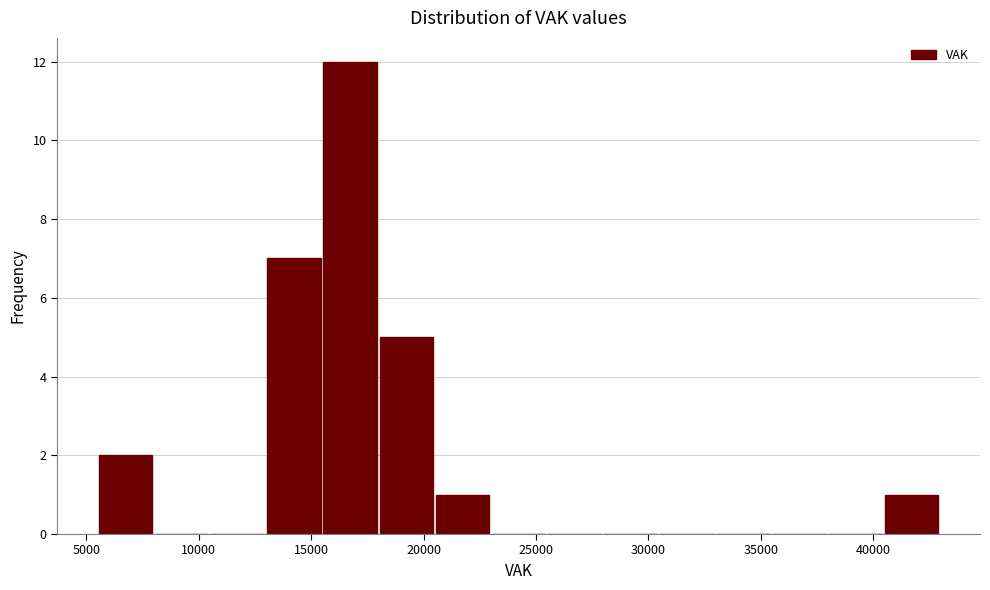

Reading left to right, list every bar in this chart as the range it spans on the x-axis followed by its height. Neither the bar edges nor the heights are printed on the chart, so give them approximately, as read against the axes.

5500 to 8000: 2
8000 to 10500: 0
10500 to 13000: 0
13000 to 15500: 7
15500 to 18000: 12
18000 to 20500: 5
20500 to 23000: 1
23000 to 25500: 0
25500 to 28000: 0
28000 to 30500: 0
30500 to 33000: 0
33000 to 35500: 0
35500 to 38000: 0
38000 to 40500: 0
40500 to 43000: 1